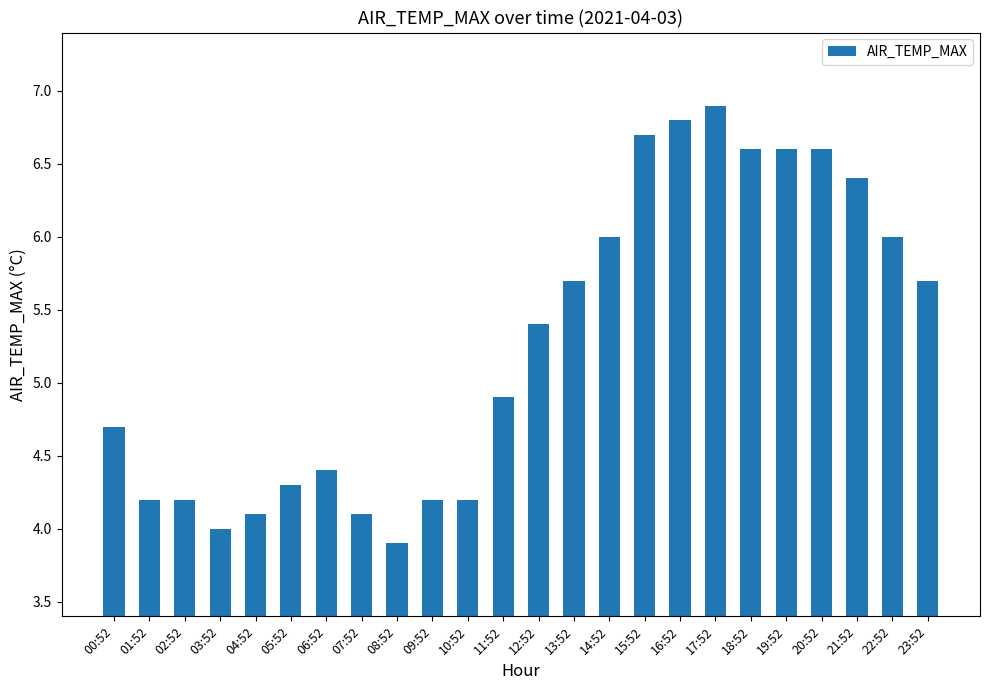

At which label is the value closest to 5?

11:52